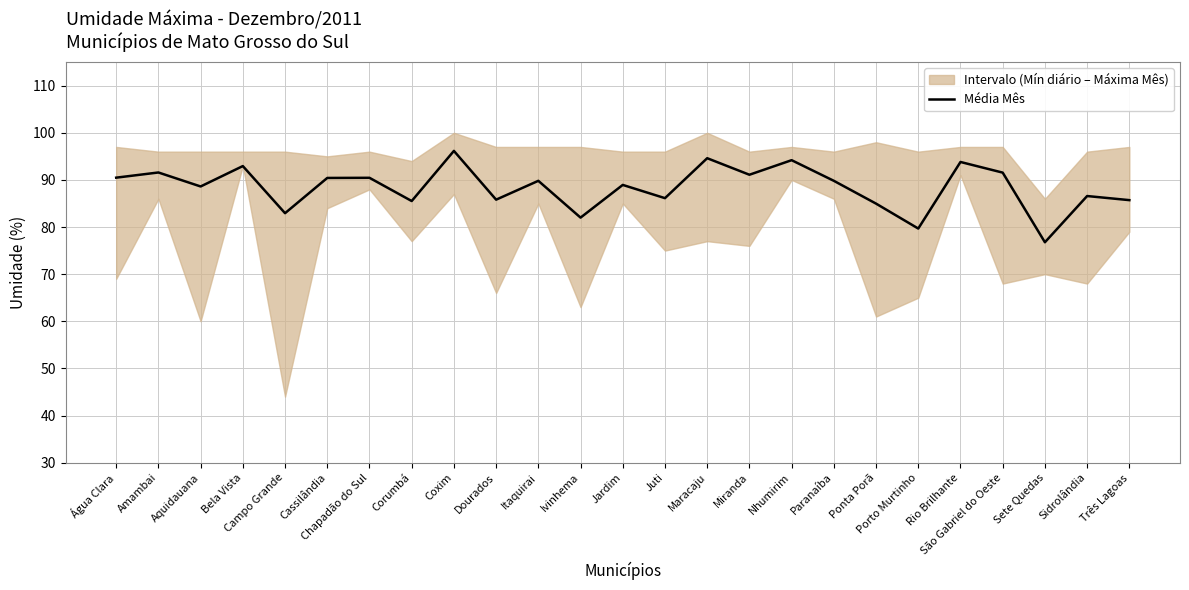

Rank the categories by value from highest to lowest.

Coxim, Maracaju, Nhumirim, Rio Brilhante, Bela Vista, Amambai, São Gabriel do Oeste, Miranda, Água Clara, Chapadão do Sul, Cassilândia, Itaquirai, Paranaíba, Jardim, Aquidauana, Sidrolândia, Juti, Dourados, Três Lagoas, Corumbá, Ponta Porã, Campo Grande, Ivinhema, Porto Murtinho, Sete Quedas